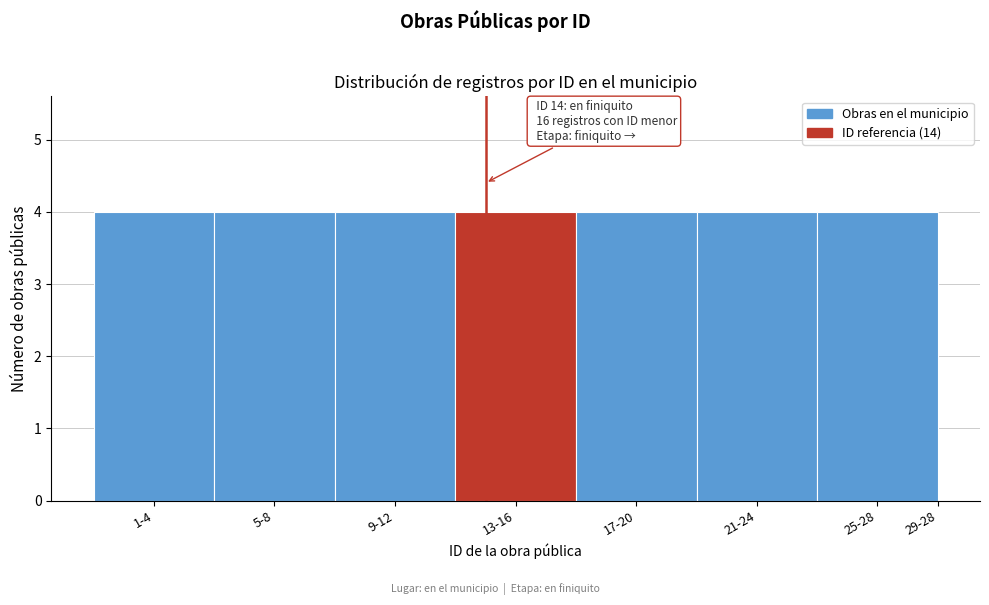

Reading left to right, list all the values displayed in this chart.

1-4=4	5-8=4	9-12=4	13-16=4	17-20=4	21-24=4	25-28=4	29-28=0